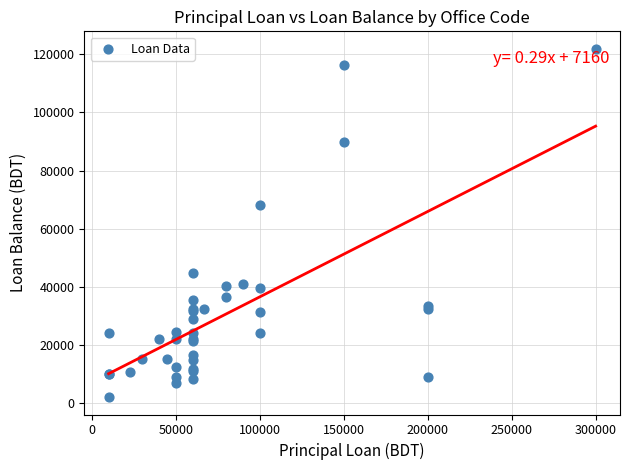

What Y value in the scatter plot is closest to 61982?

68088